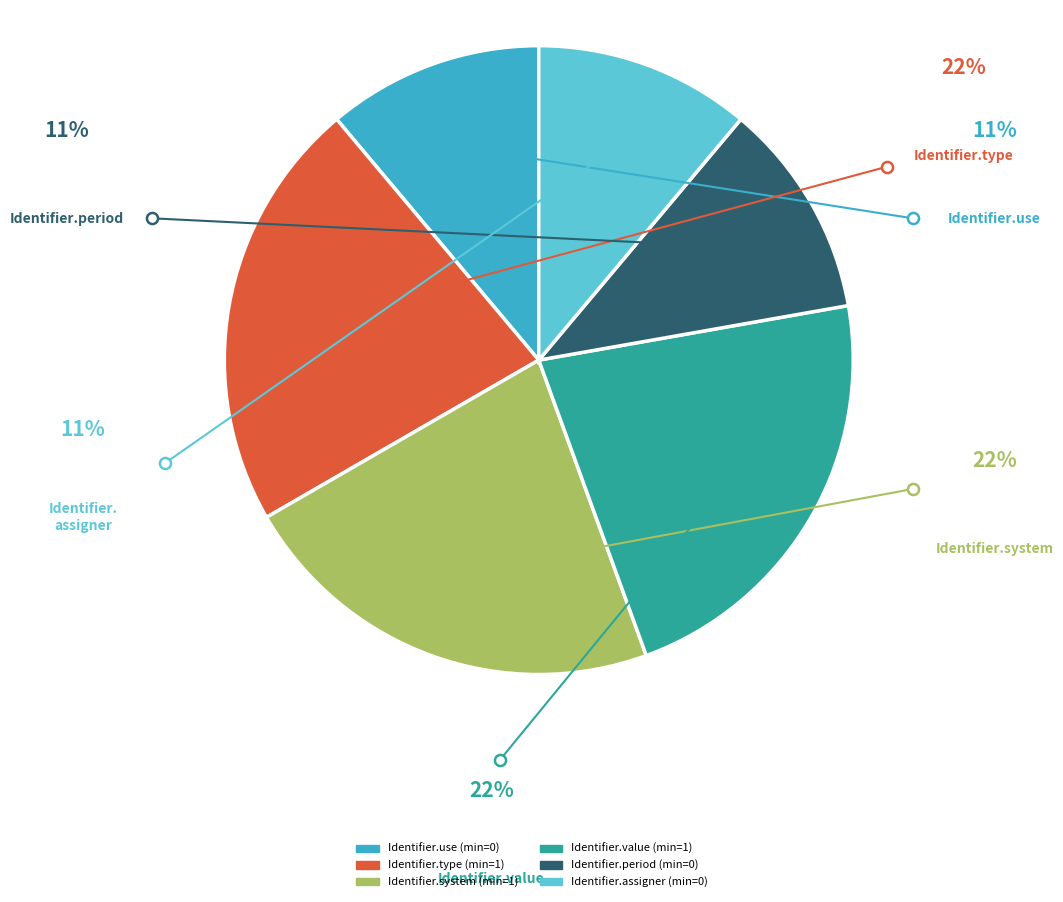

Approximately how many times larger is the value at Identifier.value compared to Identifier.use?

2.0